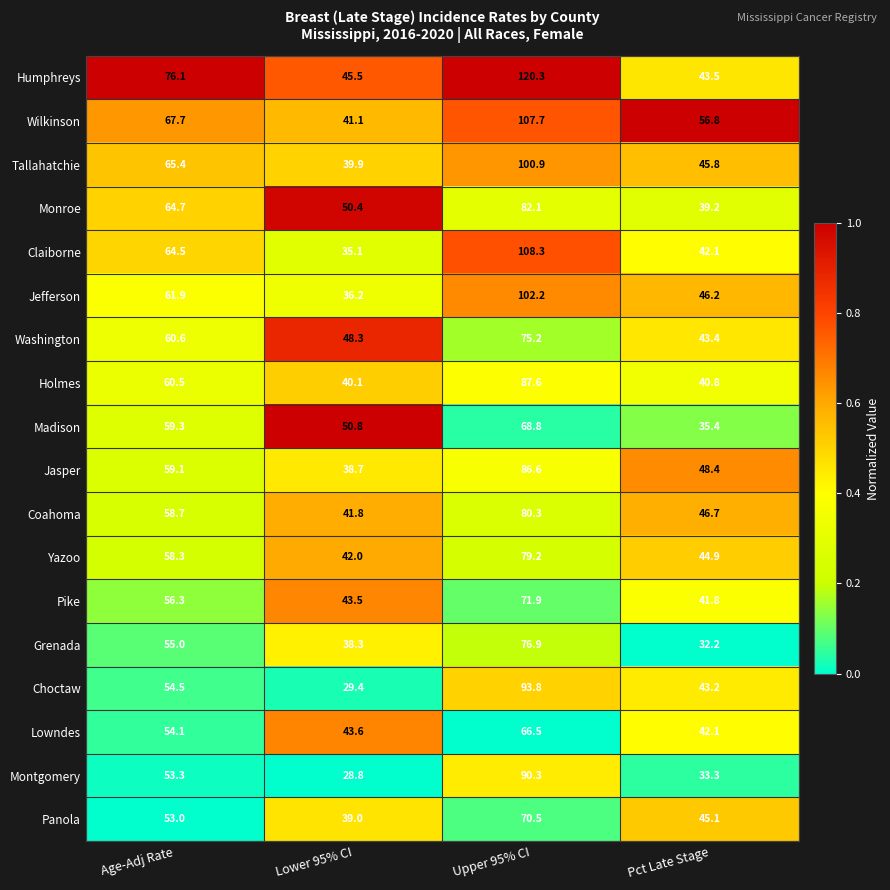

Which series has the largest total across all categories?

Humphreys